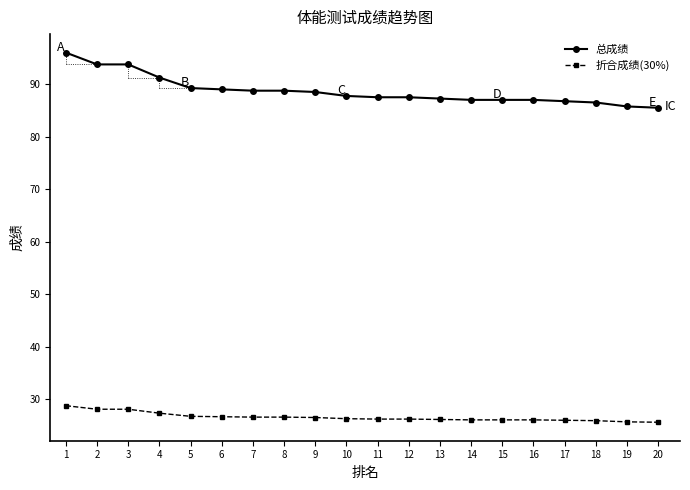

What is the sum of all 折合成绩(30%) values?

532.4